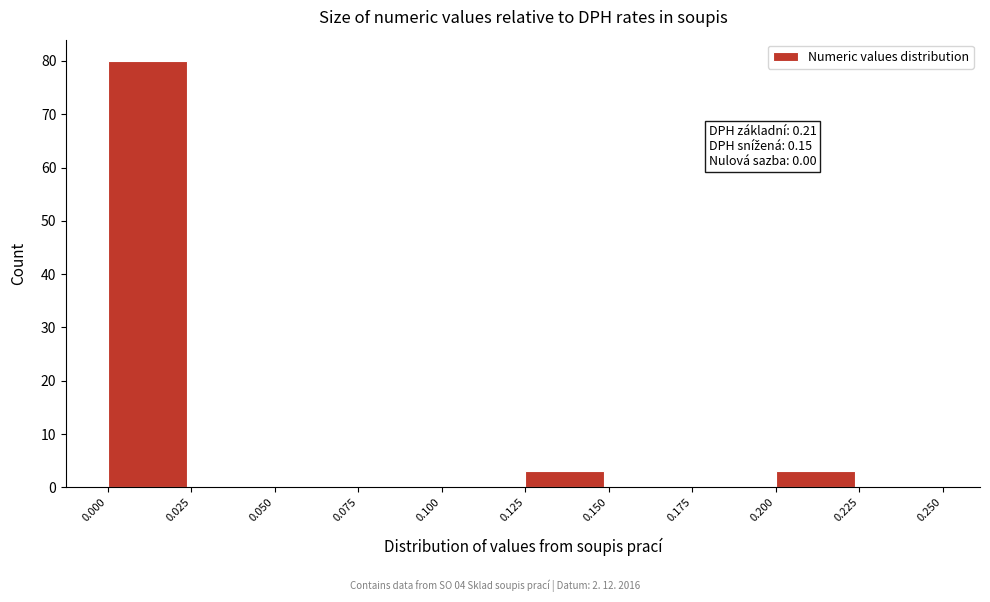

Which range on the x-axis has the tallest bar?

0.000 to 0.025